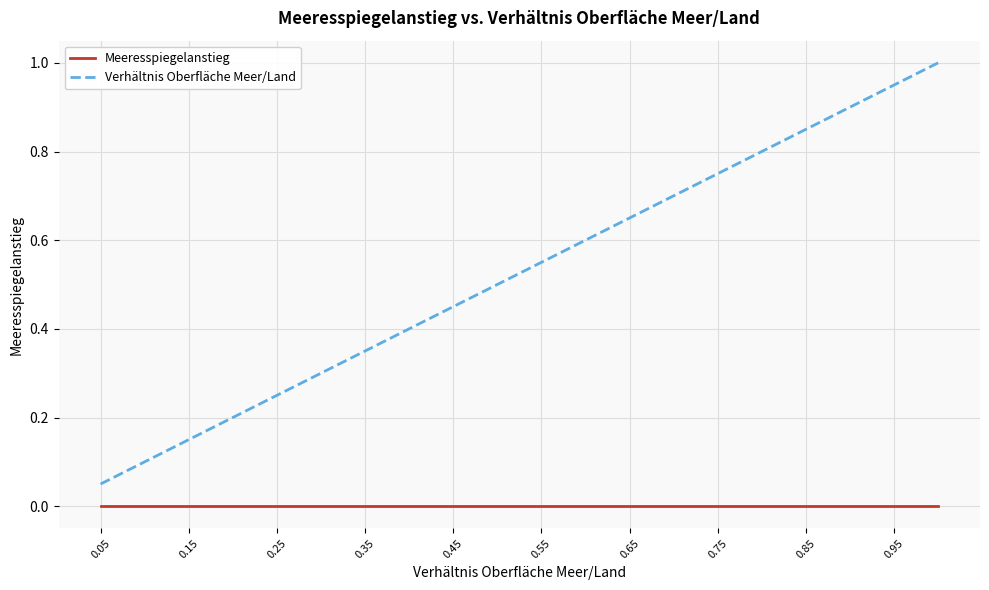

Which series has the widest spread of values?

Verhältnis Oberfläche Meer/Land